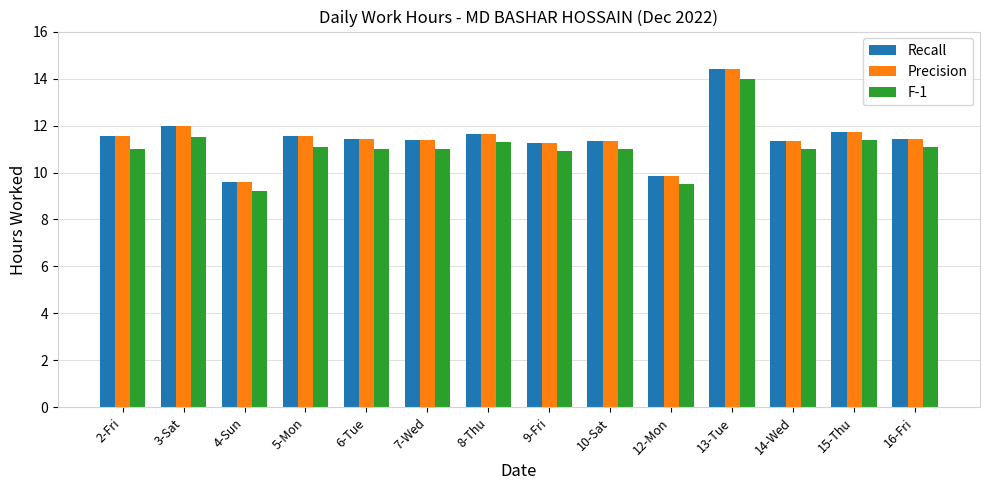

Is the value of Precision at 15-Thu greater than the value of Recall at 4-Sun?

Yes